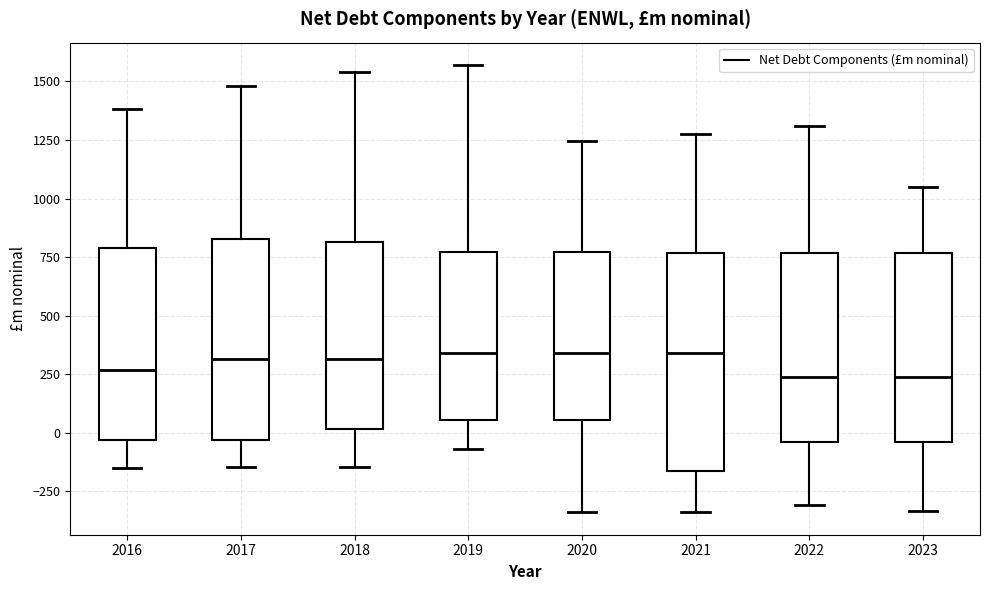

Reading left to right, read every box against the y-axis: the position of its median line, the range the box covers, and the ends of its whiskers. The values are not printed on the chart, so give them approximately, as read against the axis.

2016: median 250, box -50 to 800, whiskers -150 to 1400
2017: median 300, box -50 to 850, whiskers -150 to 1500
2018: median 300, box 0 to 800, whiskers -150 to 1550
2019: median 350, box 50 to 750, whiskers -50 to 1550
2020: median 350, box 50 to 750, whiskers -350 to 1250
2021: median 350, box -150 to 750, whiskers -350 to 1300
2022: median 250, box -50 to 750, whiskers -300 to 1300
2023: median 250, box -50 to 750, whiskers -350 to 1050